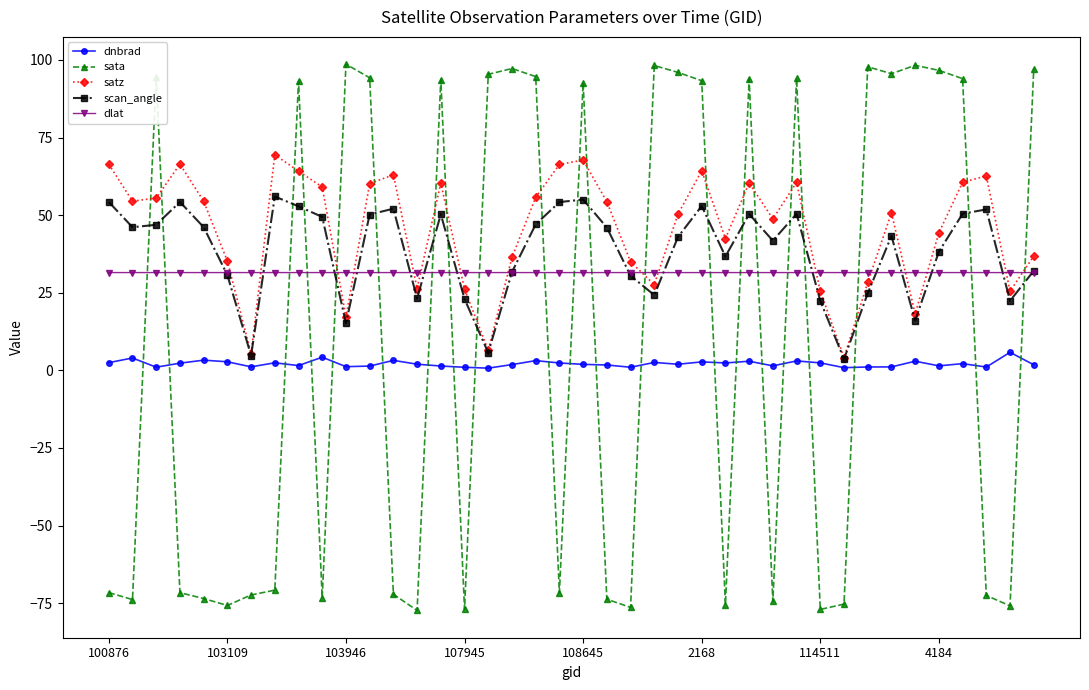

List the series in order of their overall mean, highest first.

satz, scan_angle, dlat, sata, dnbrad